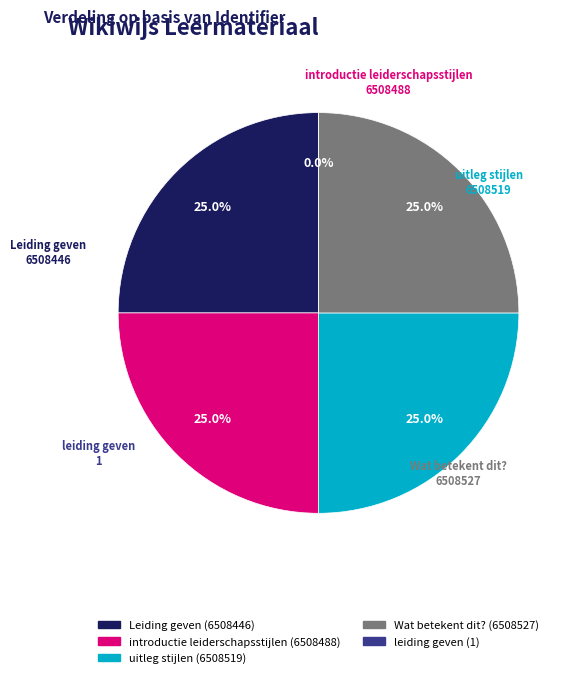

The Wat betekent dit? slice represents 32% of the pie. True or false?

False